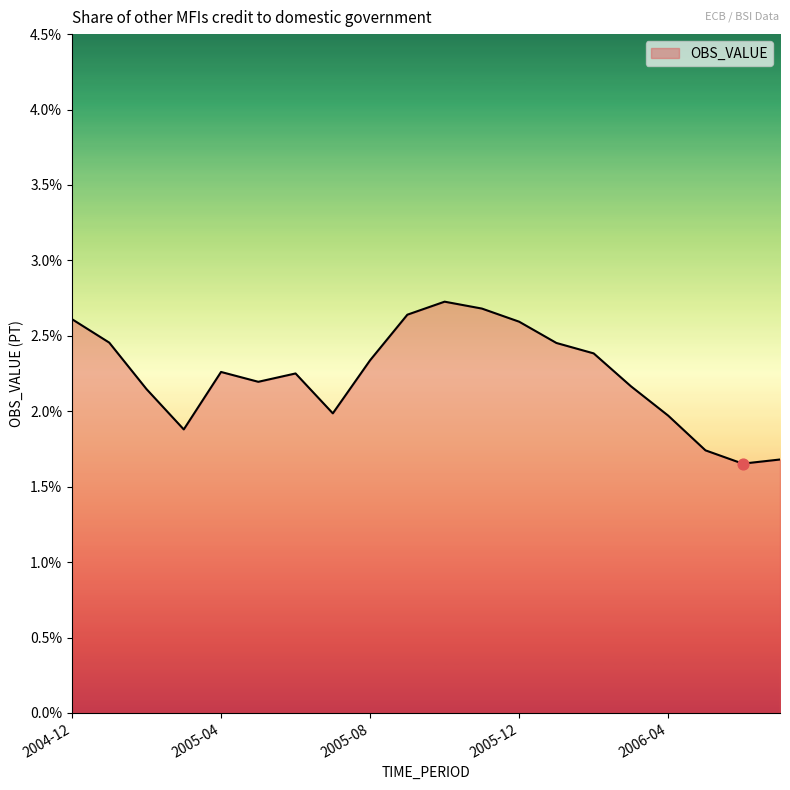

What is the difference between the maximum and minimum values?

1.1